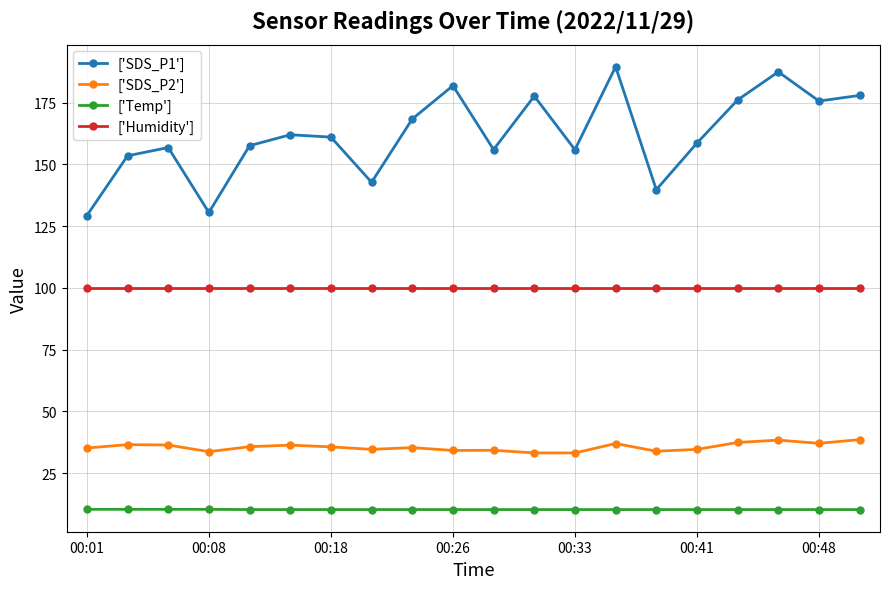

Rank the series by their maximum value, from highest to lowest.

['SDS_P1'], ['Humidity'], ['SDS_P2'], ['Temp']